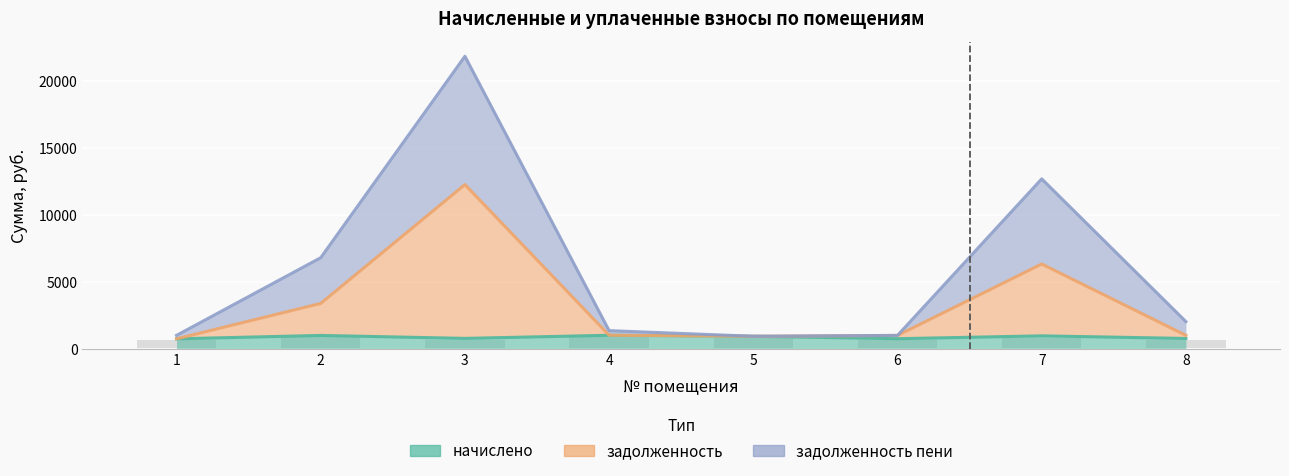

At which label does задолженность first exceed 1036?

2